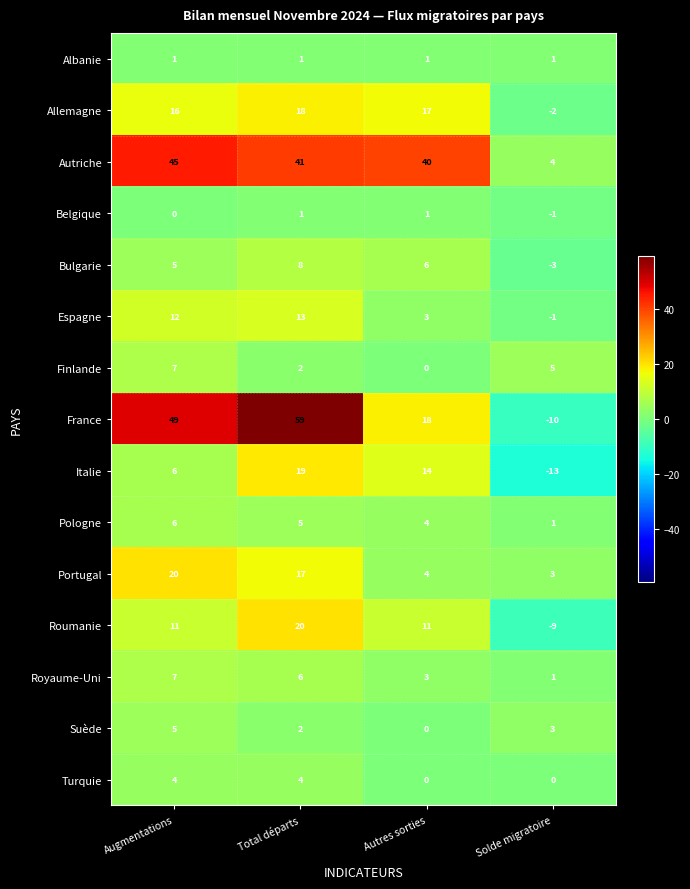

True or false: France has a value of 26 at Autres sorties.

False